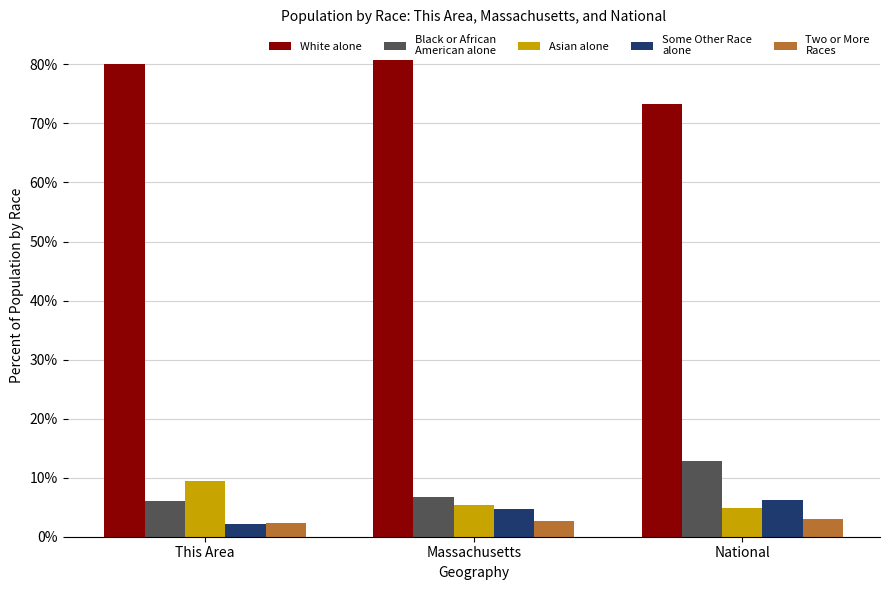

How many bars are there in each group?

5